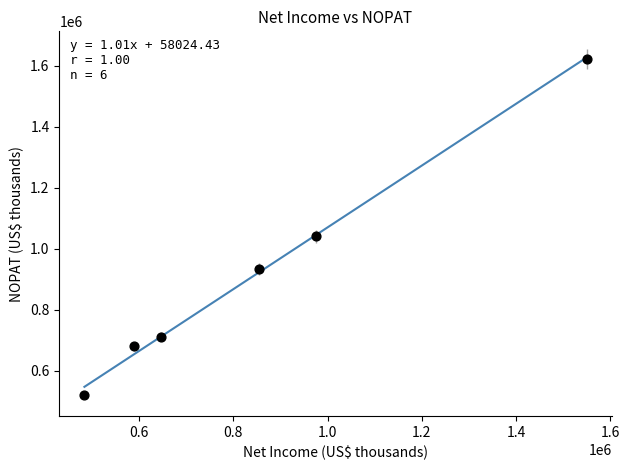

What Y value in the scatter plot is closest to 1071143?

1040291